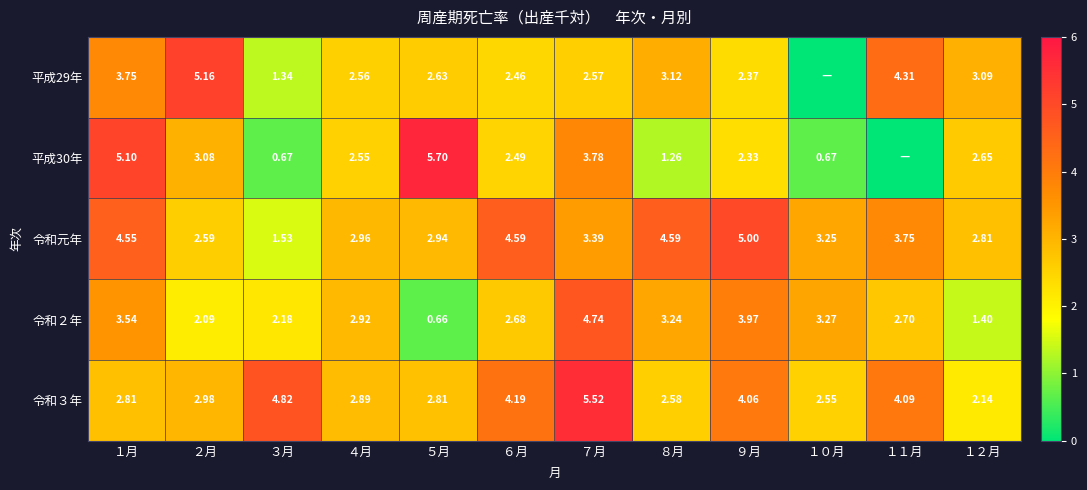

Is the value of 平成29年 at ６月 greater than the value of 令和２年 at ３月?

Yes